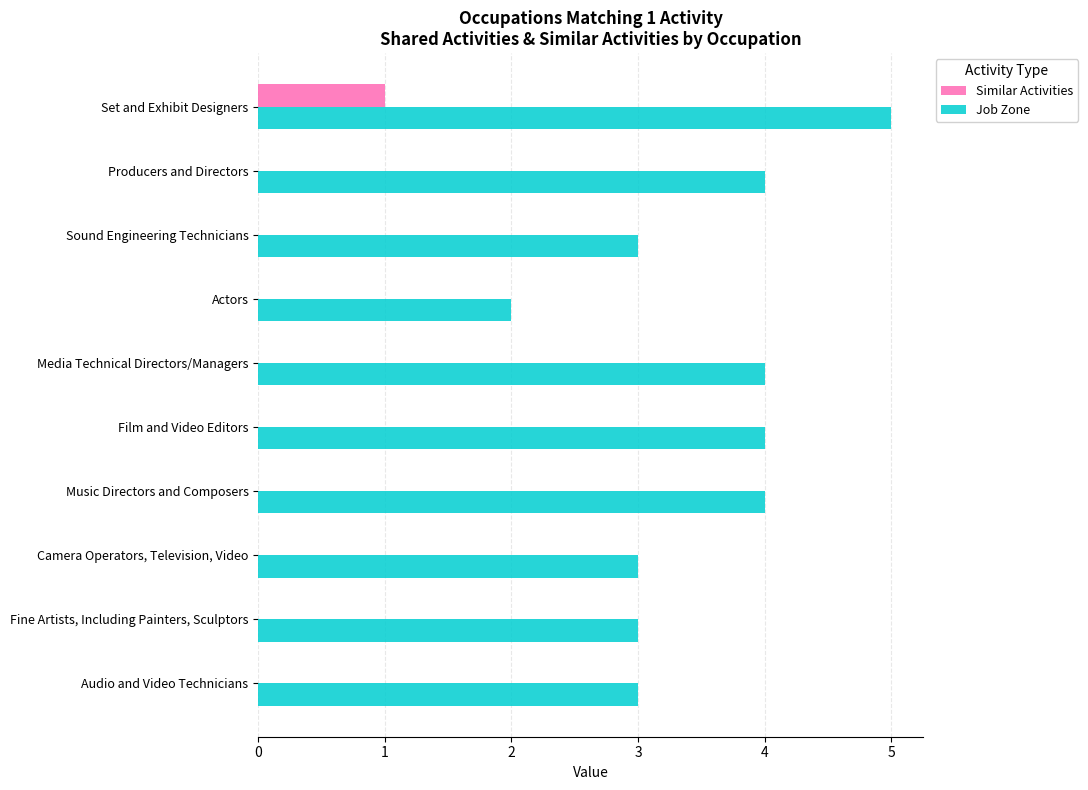

At which label does Similar Activities reach its peak?

Set and Exhibit Designers